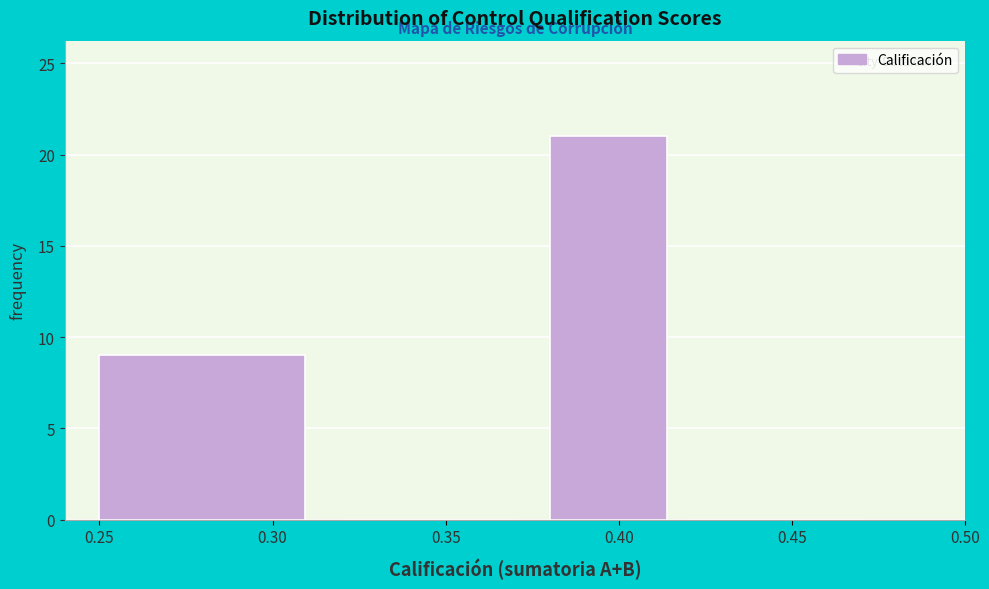

Reading left to right, list every bar in this chart as the range it spans on the x-axis followed by its height. The values are not printed on the chart, so give them approximately, as read against the axis.

0.25 to 0.32: 9
0.32 to 0.38: 0
0.38 to 0.42: 21
0.42 to 0.48: 0